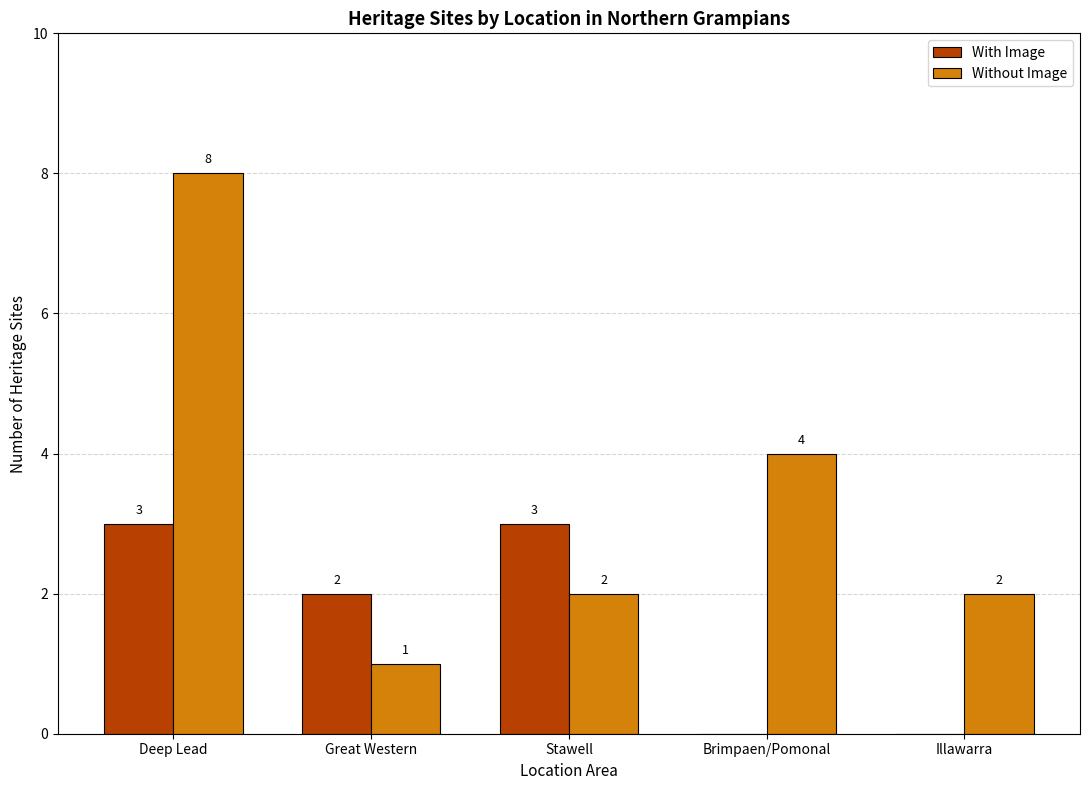

Is the value of With Image at Brimpaen/Pomonal greater than the value of Without Image at Deep Lead?

No